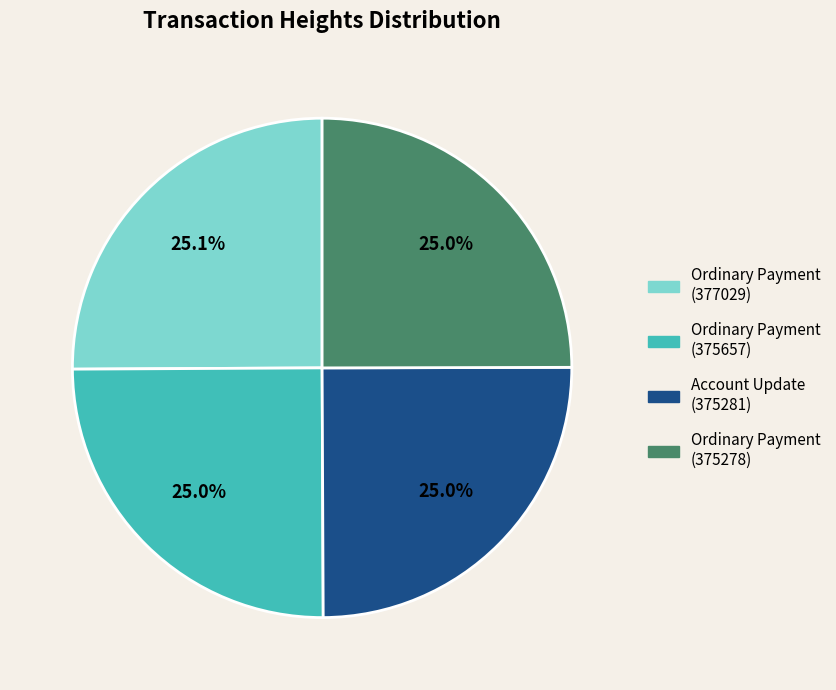

Does Ordinary Payment (375278) represent more than half of the total?

No